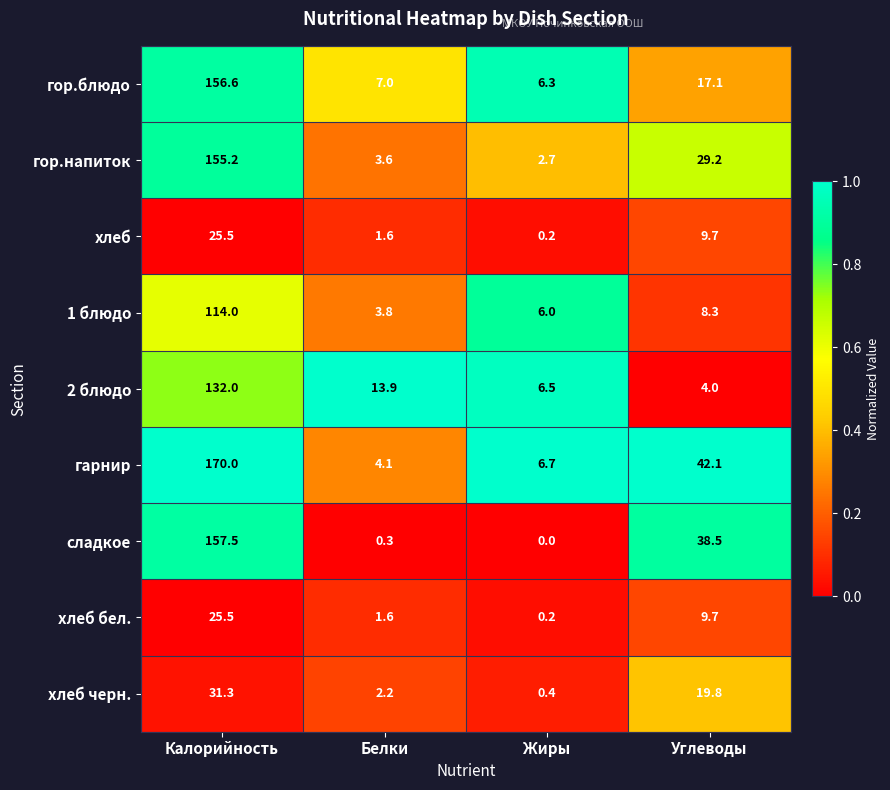

How many distinct data groups are displayed?

9